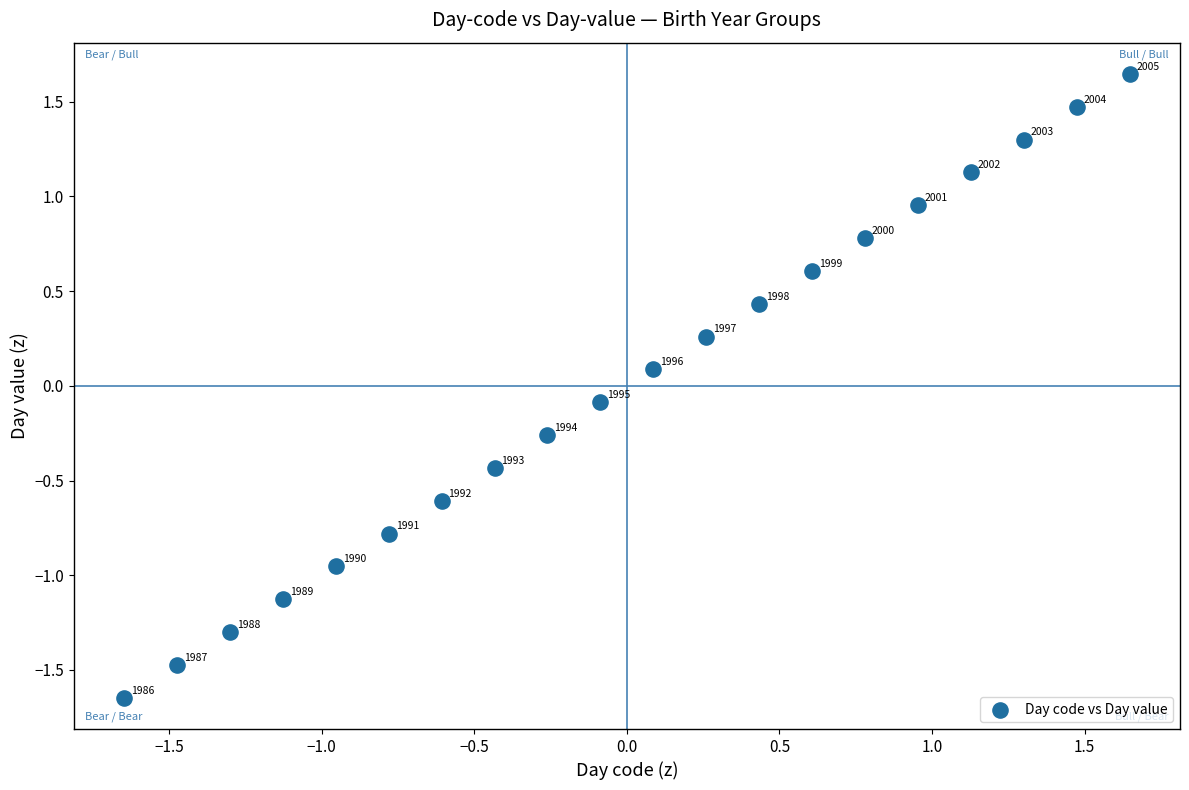

What is the range of X values (max minus min)?

3.3